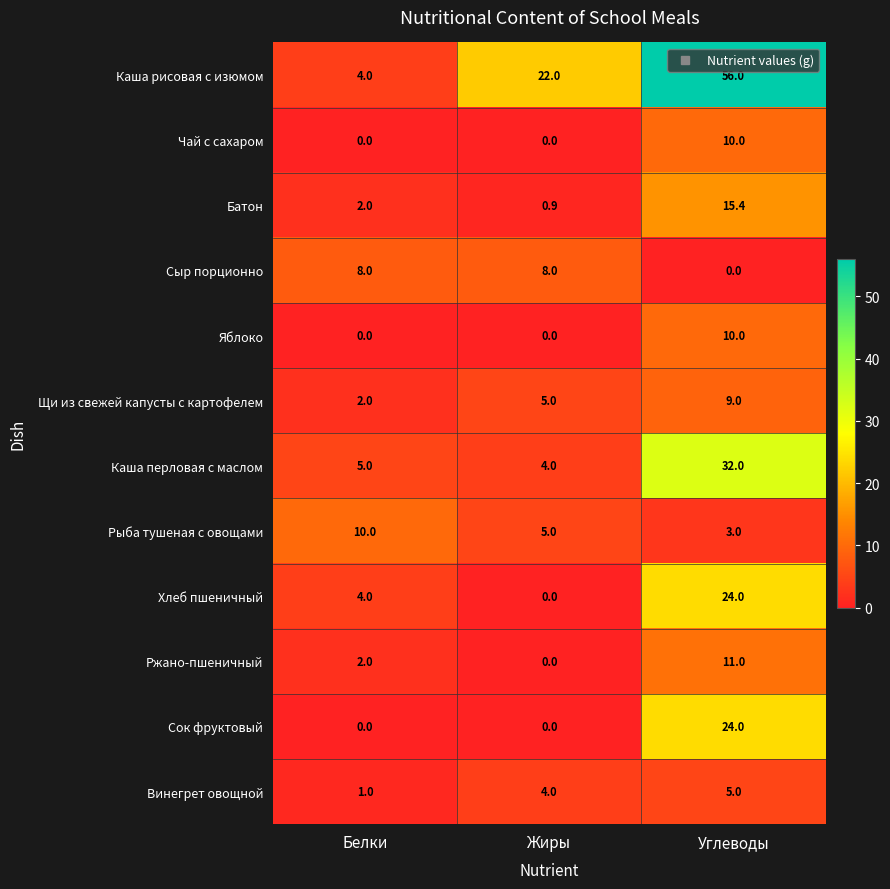

What is the highest value of the Яблоко series?

10.0